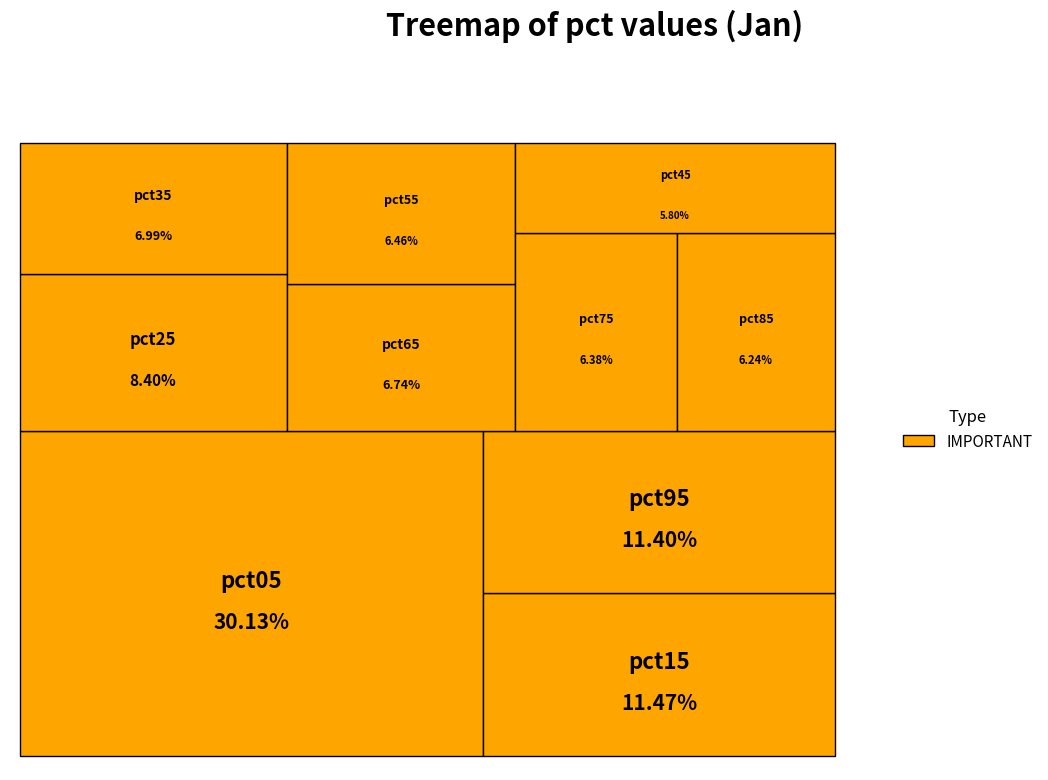

Does any single category account for the majority?

No